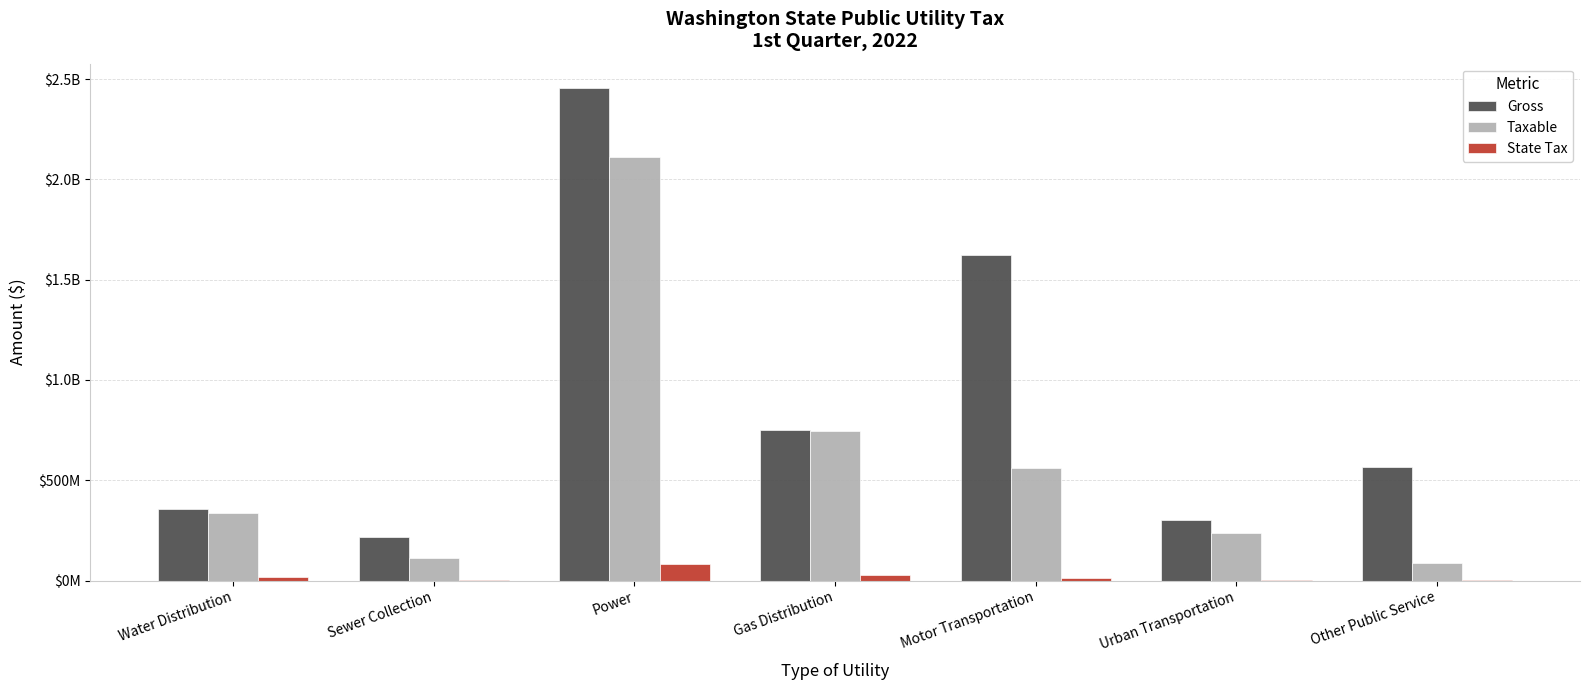

What is the label of the 5th bar from the left?

Motor Transportation